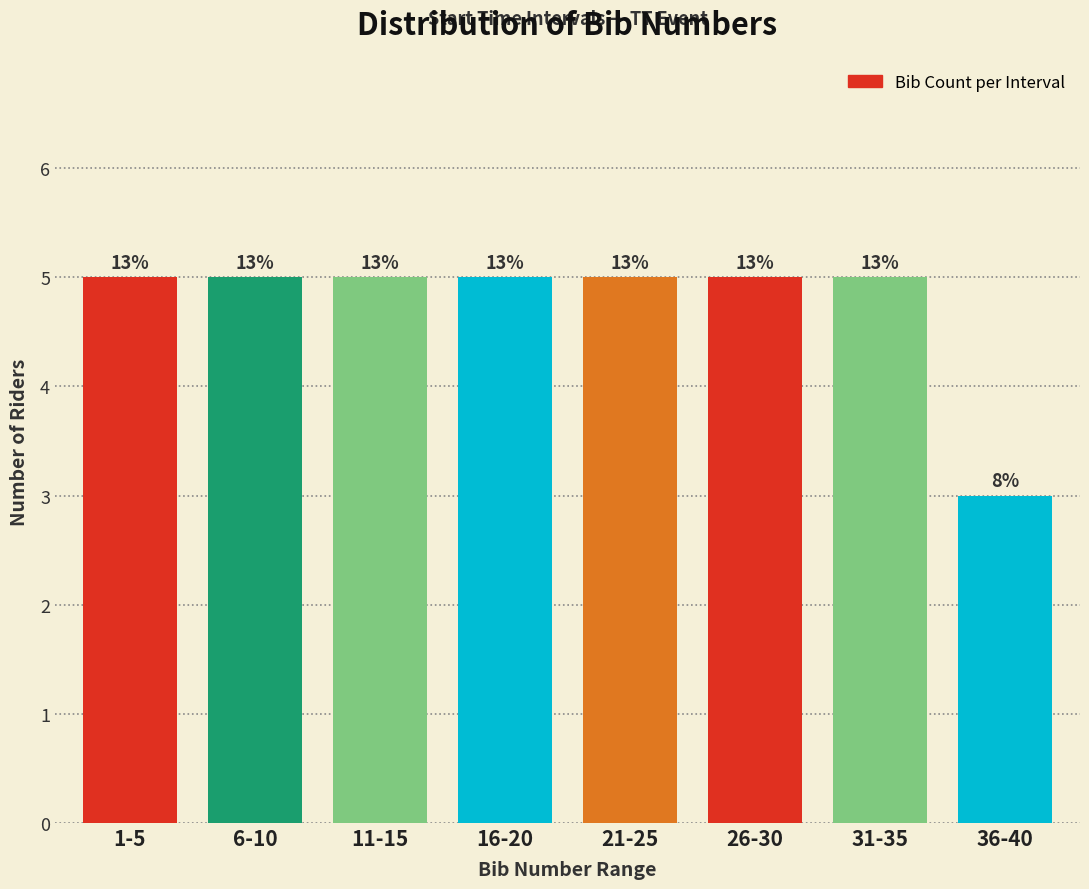

How many bars are there in total?

8